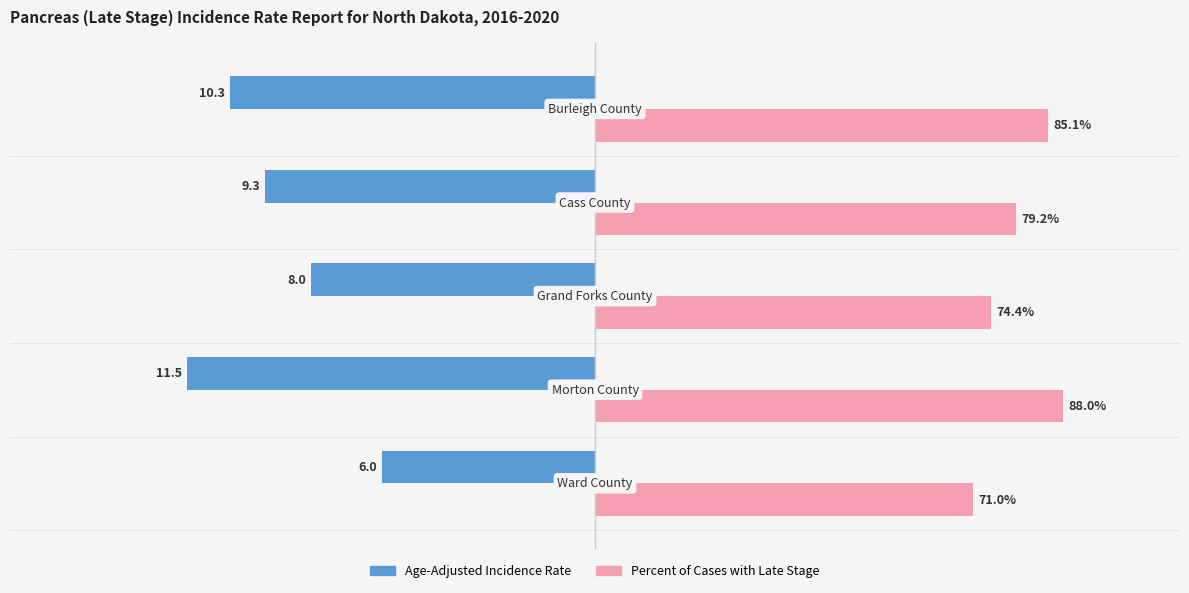

What are all the series names shown in the legend?

Age-Adjusted Incidence Rate, Percent of Cases with Late Stage